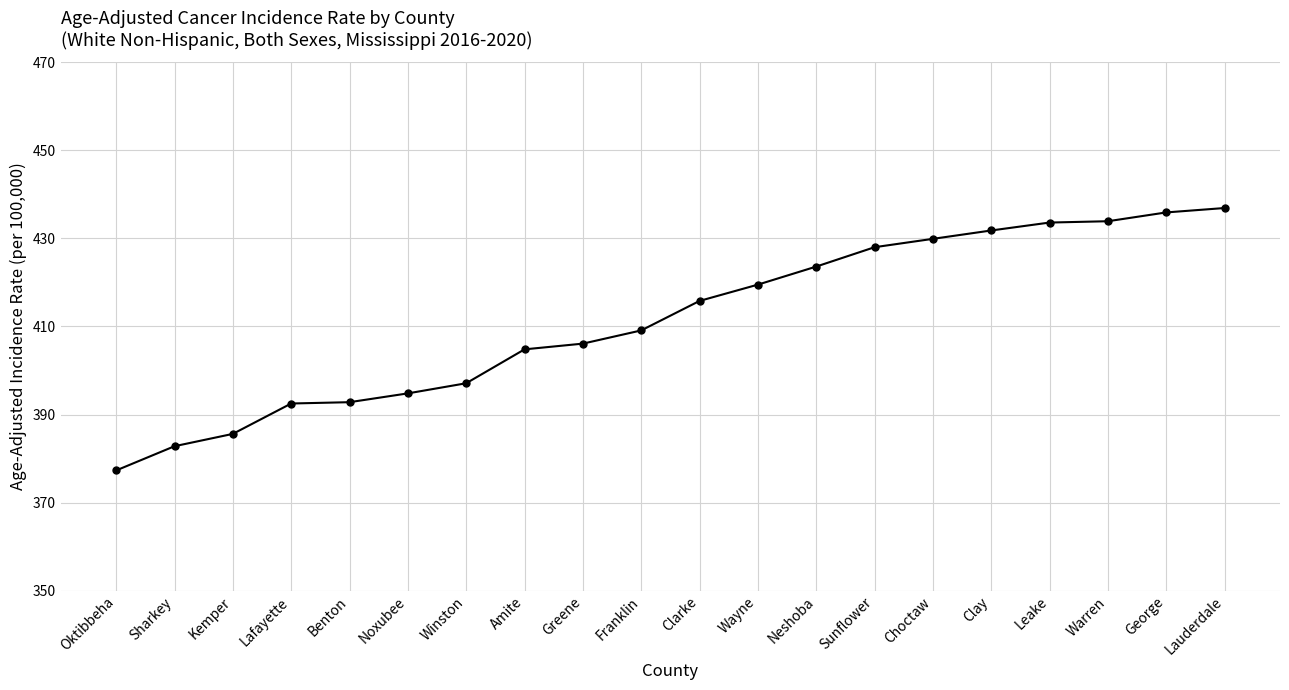

What is the maximum value shown in the chart?

436.9